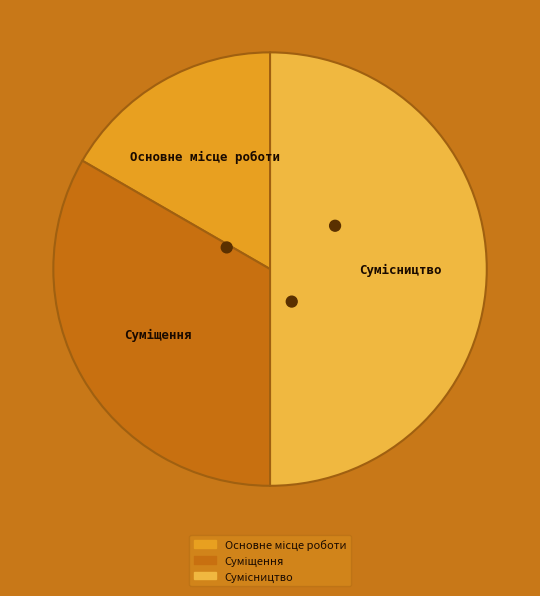

Count the number of slices in the pie.

3